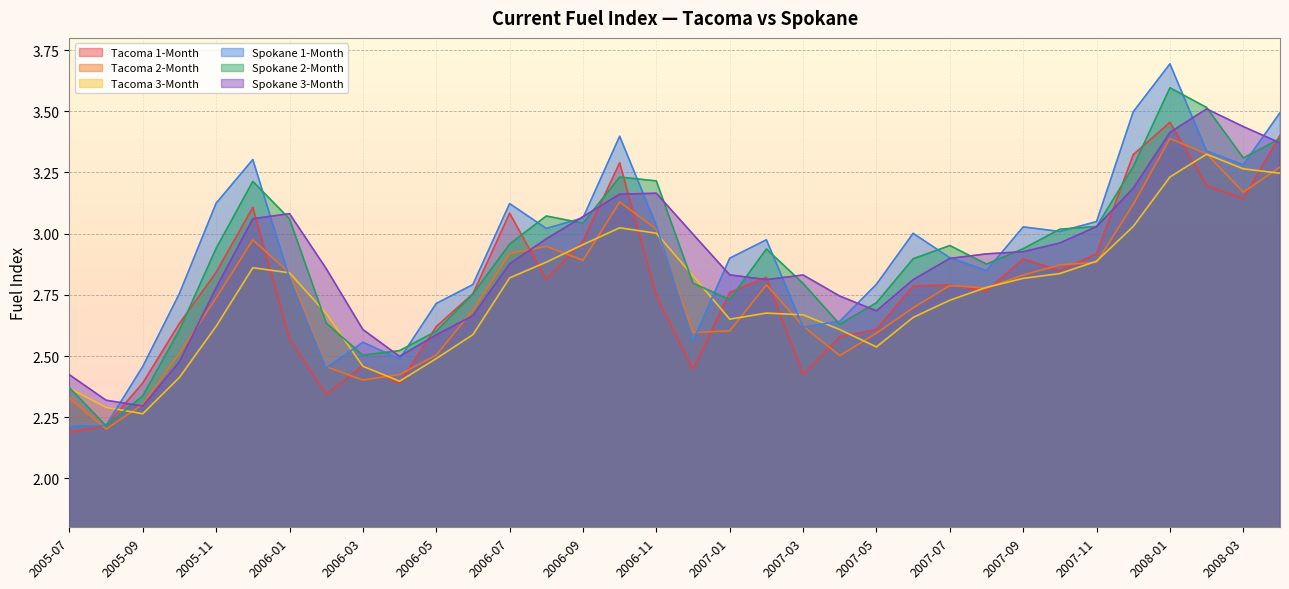

What is the total value across all series at 2007-02?

17.0